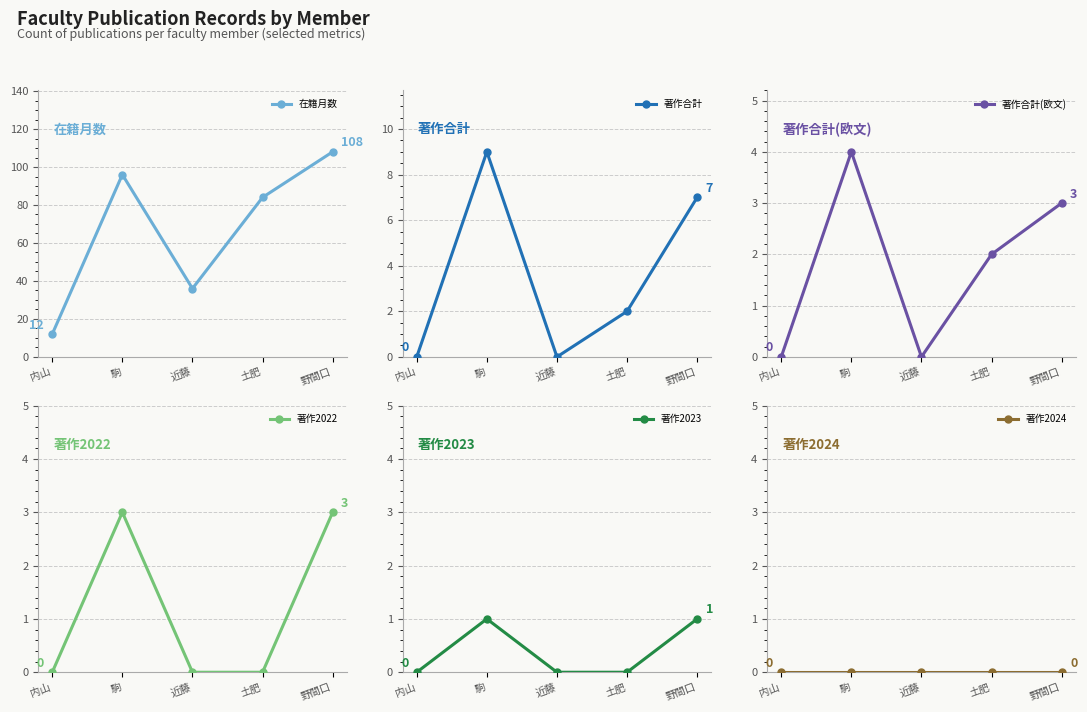

What is the average value of the 著作合計 series?

4